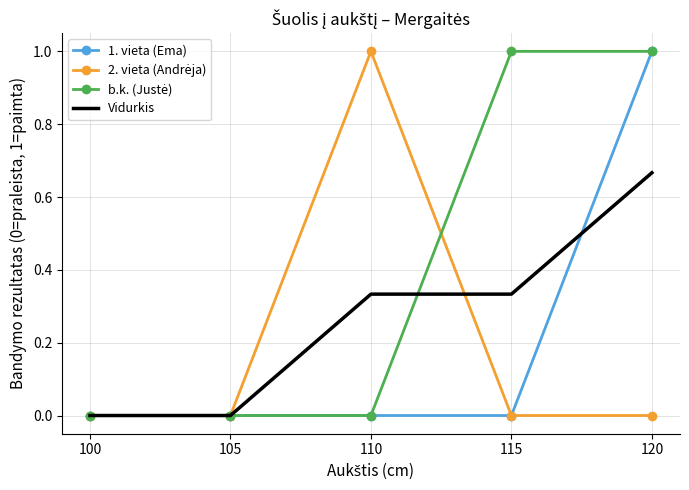

The value of Vidurkis at 110 is 0.1. True or false?

False